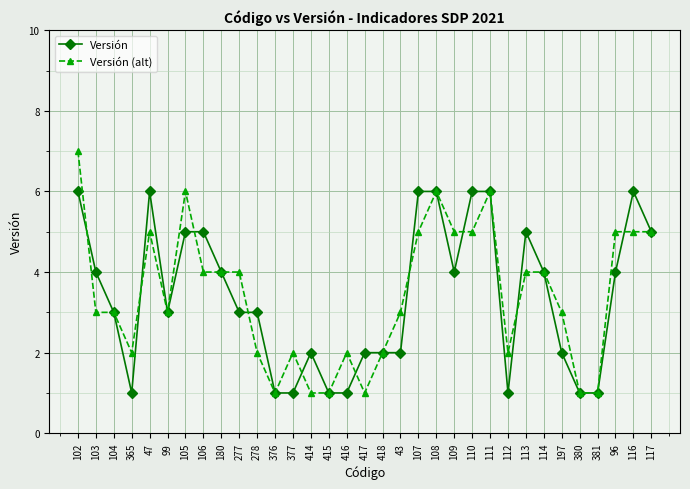

What is the value of the Versión point at the 5th from the left?

6